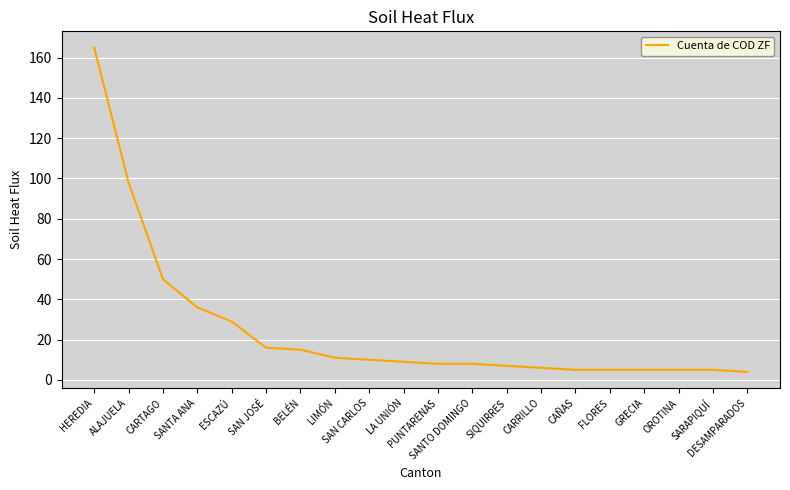

The chart shows a value of 165 at HEREDIA. True or false?

True